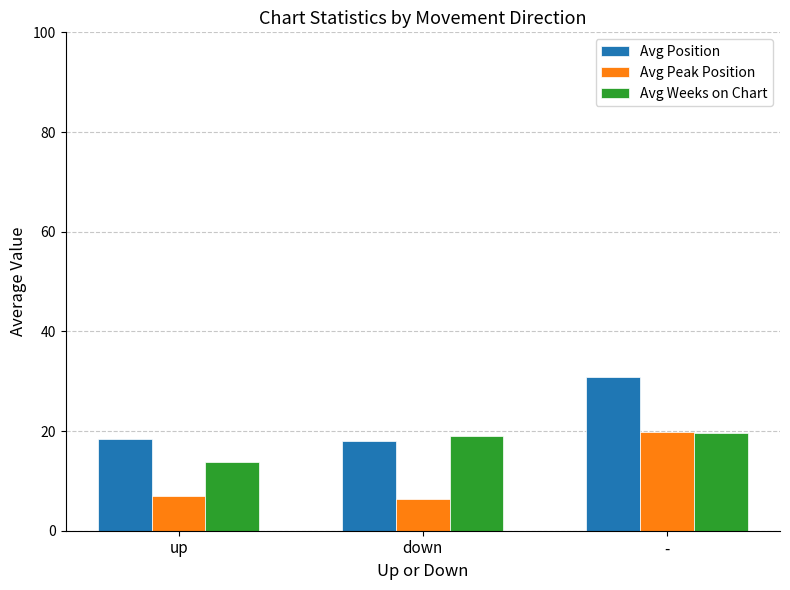

What is the minimum value shown in the chart?

6.4